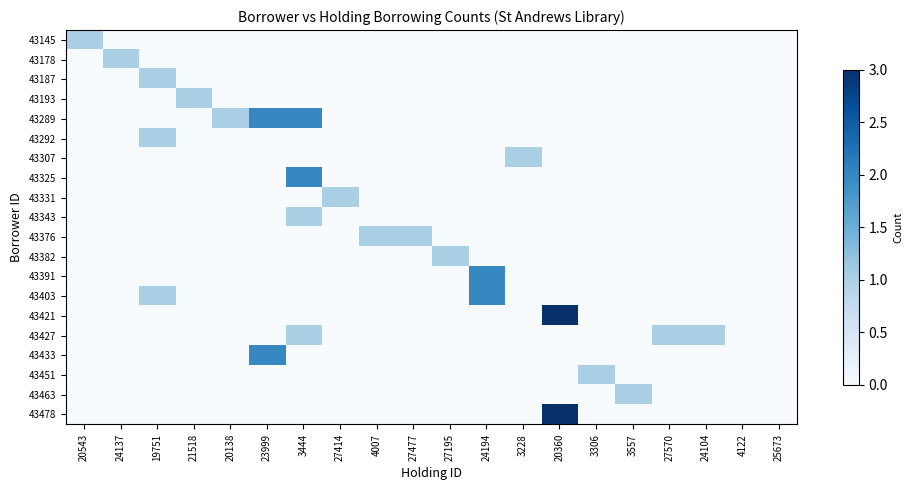

Reading left to right, what are all the values shown in this chart?

43145: 20543=1	24137=0	19751=0	21518=0	20138=0	23999=0	3444=0	27414=0	4007=0	27477=0	27195=0	24194=0	3228=0	20360=0	3306=0	3557=0	27570=0	24104=0	4122=0	25673=0
43178: 20543=0	24137=1	19751=0	21518=0	20138=0	23999=0	3444=0	27414=0	4007=0	27477=0	27195=0	24194=0	3228=0	20360=0	3306=0	3557=0	27570=0	24104=0	4122=0	25673=0
43187: 20543=0	24137=0	19751=1	21518=0	20138=0	23999=0	3444=0	27414=0	4007=0	27477=0	27195=0	24194=0	3228=0	20360=0	3306=0	3557=0	27570=0	24104=0	4122=0	25673=0
43193: 20543=0	24137=0	19751=0	21518=1	20138=0	23999=0	3444=0	27414=0	4007=0	27477=0	27195=0	24194=0	3228=0	20360=0	3306=0	3557=0	27570=0	24104=0	4122=0	25673=0
43289: 20543=0	24137=0	19751=0	21518=0	20138=1	23999=2	3444=2	27414=0	4007=0	27477=0	27195=0	24194=0	3228=0	20360=0	3306=0	3557=0	27570=0	24104=0	4122=0	25673=0
43292: 20543=0	24137=0	19751=1	21518=0	20138=0	23999=0	3444=0	27414=0	4007=0	27477=0	27195=0	24194=0	3228=0	20360=0	3306=0	3557=0	27570=0	24104=0	4122=0	25673=0
43307: 20543=0	24137=0	19751=0	21518=0	20138=0	23999=0	3444=0	27414=0	4007=0	27477=0	27195=0	24194=0	3228=1	20360=0	3306=0	3557=0	27570=0	24104=0	4122=0	25673=0
43325: 20543=0	24137=0	19751=0	21518=0	20138=0	23999=0	3444=2	27414=0	4007=0	27477=0	27195=0	24194=0	3228=0	20360=0	3306=0	3557=0	27570=0	24104=0	4122=0	25673=0
43331: 20543=0	24137=0	19751=0	21518=0	20138=0	23999=0	3444=0	27414=1	4007=0	27477=0	27195=0	24194=0	3228=0	20360=0	3306=0	3557=0	27570=0	24104=0	4122=0	25673=0
43343: 20543=0	24137=0	19751=0	21518=0	20138=0	23999=0	3444=1	27414=0	4007=0	27477=0	27195=0	24194=0	3228=0	20360=0	3306=0	3557=0	27570=0	24104=0	4122=0	25673=0
43376: 20543=0	24137=0	19751=0	21518=0	20138=0	23999=0	3444=0	27414=0	4007=1	27477=1	27195=0	24194=0	3228=0	20360=0	3306=0	3557=0	27570=0	24104=0	4122=0	25673=0
43382: 20543=0	24137=0	19751=0	21518=0	20138=0	23999=0	3444=0	27414=0	4007=0	27477=0	27195=1	24194=0	3228=0	20360=0	3306=0	3557=0	27570=0	24104=0	4122=0	25673=0
43391: 20543=0	24137=0	19751=0	21518=0	20138=0	23999=0	3444=0	27414=0	4007=0	27477=0	27195=0	24194=2	3228=0	20360=0	3306=0	3557=0	27570=0	24104=0	4122=0	25673=0
43403: 20543=0	24137=0	19751=1	21518=0	20138=0	23999=0	3444=0	27414=0	4007=0	27477=0	27195=0	24194=2	3228=0	20360=0	3306=0	3557=0	27570=0	24104=0	4122=0	25673=0
43421: 20543=0	24137=0	19751=0	21518=0	20138=0	23999=0	3444=0	27414=0	4007=0	27477=0	27195=0	24194=0	3228=0	20360=3	3306=0	3557=0	27570=0	24104=0	4122=0	25673=0
43427: 20543=0	24137=0	19751=0	21518=0	20138=0	23999=0	3444=1	27414=0	4007=0	27477=0	27195=0	24194=0	3228=0	20360=0	3306=0	3557=0	27570=1	24104=1	4122=0	25673=0
43433: 20543=0	24137=0	19751=0	21518=0	20138=0	23999=2	3444=0	27414=0	4007=0	27477=0	27195=0	24194=0	3228=0	20360=0	3306=0	3557=0	27570=0	24104=0	4122=0	25673=0
43451: 20543=0	24137=0	19751=0	21518=0	20138=0	23999=0	3444=0	27414=0	4007=0	27477=0	27195=0	24194=0	3228=0	20360=0	3306=1	3557=0	27570=0	24104=0	4122=0	25673=0
43463: 20543=0	24137=0	19751=0	21518=0	20138=0	23999=0	3444=0	27414=0	4007=0	27477=0	27195=0	24194=0	3228=0	20360=0	3306=0	3557=1	27570=0	24104=0	4122=0	25673=0
43478: 20543=0	24137=0	19751=0	21518=0	20138=0	23999=0	3444=0	27414=0	4007=0	27477=0	27195=0	24194=0	3228=0	20360=3	3306=0	3557=0	27570=0	24104=0	4122=0	25673=0